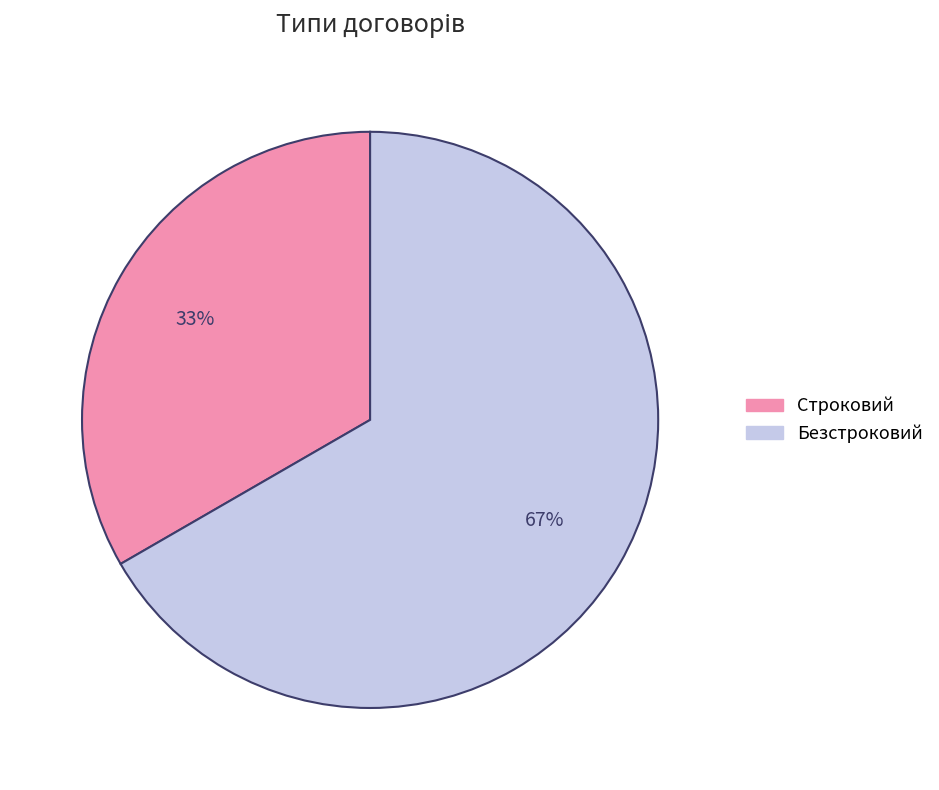

To the nearest percent, what portion does Строковий represent?

33%